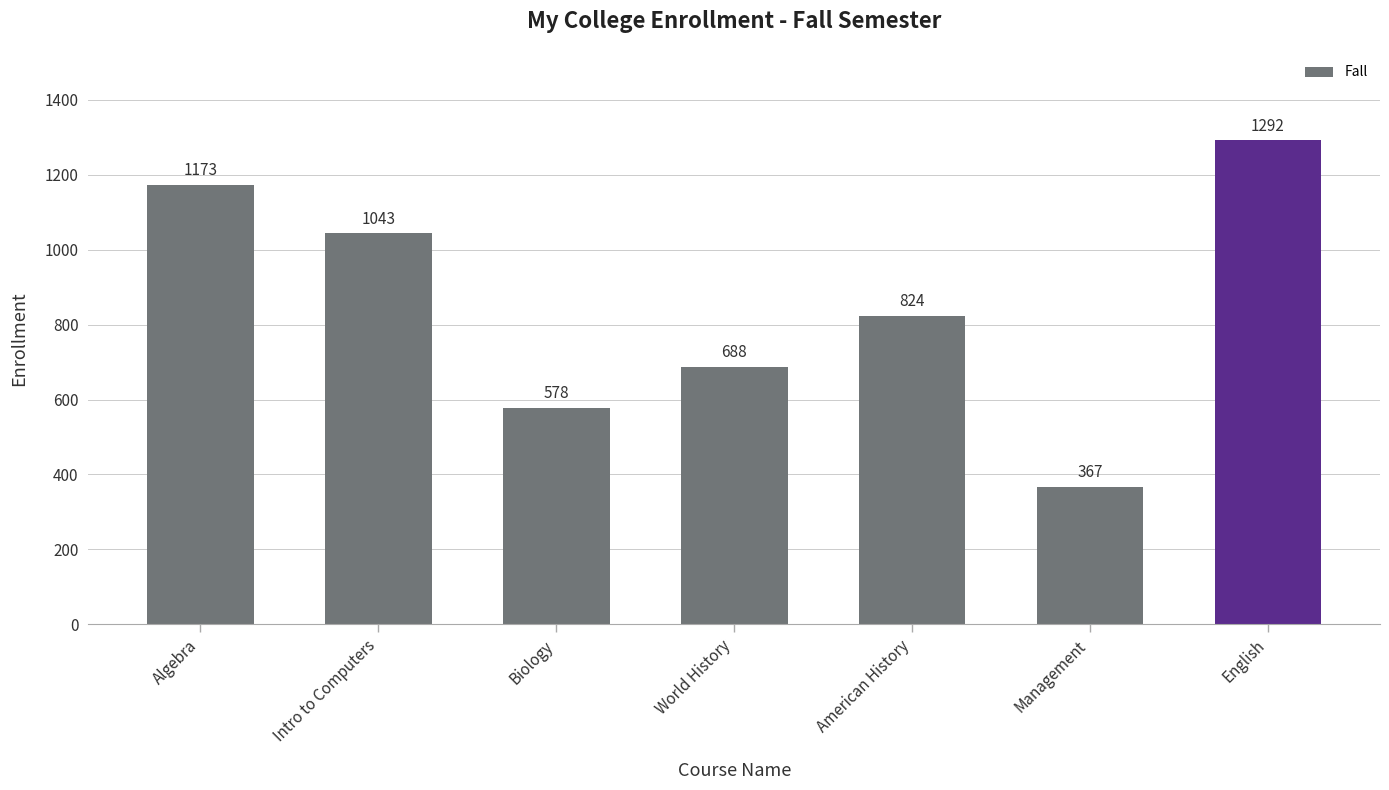

What is the smallest value displayed?

367